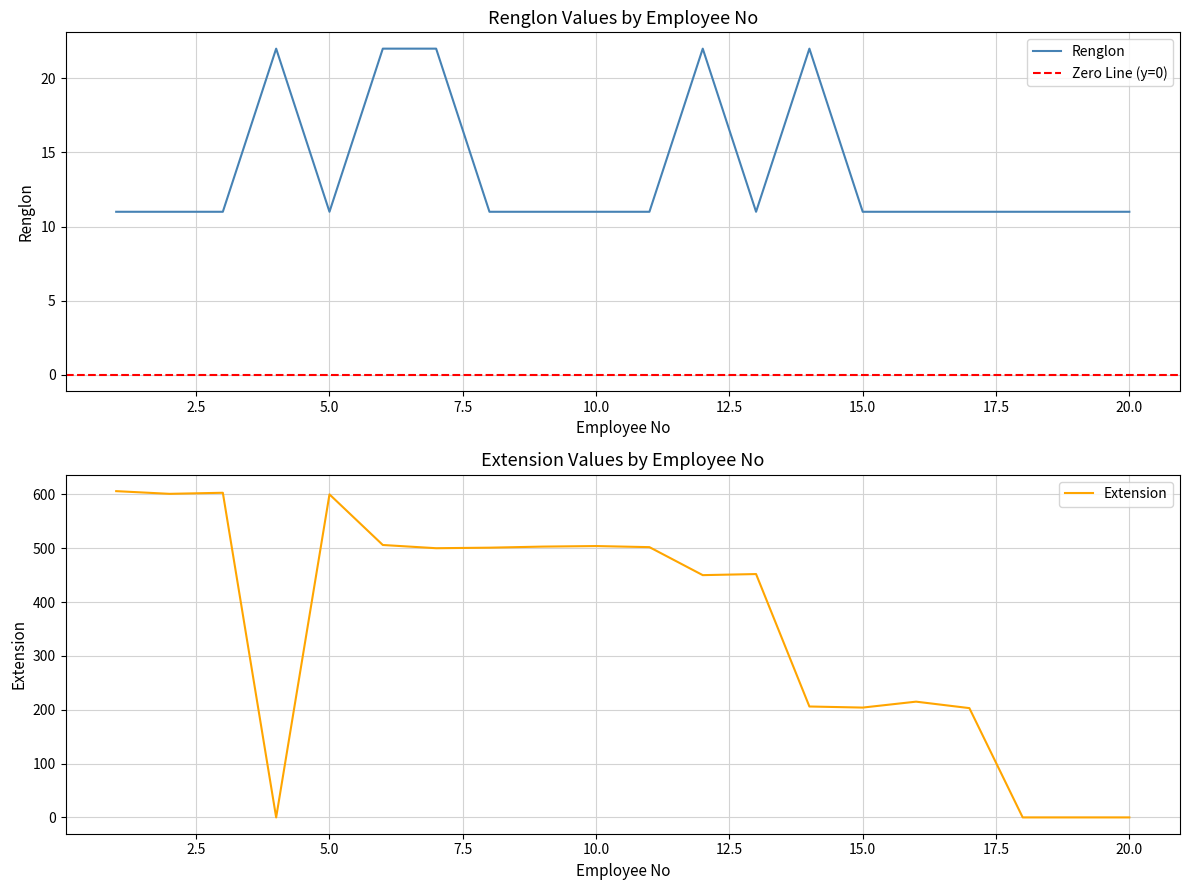

Which series changed the most between 5 and 12?

Extension